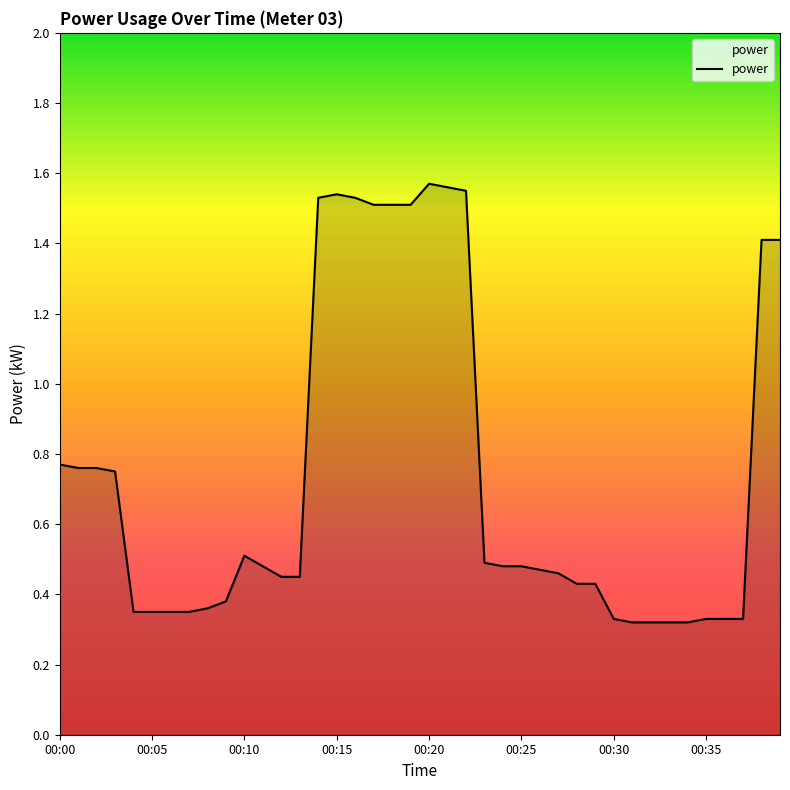

Does the chart display data point markers on the line(s)?

No